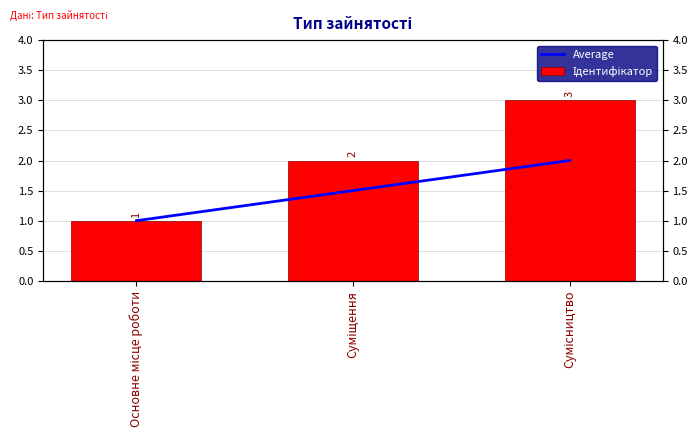

How many data points in Ідентифікатор are less than 2?

1